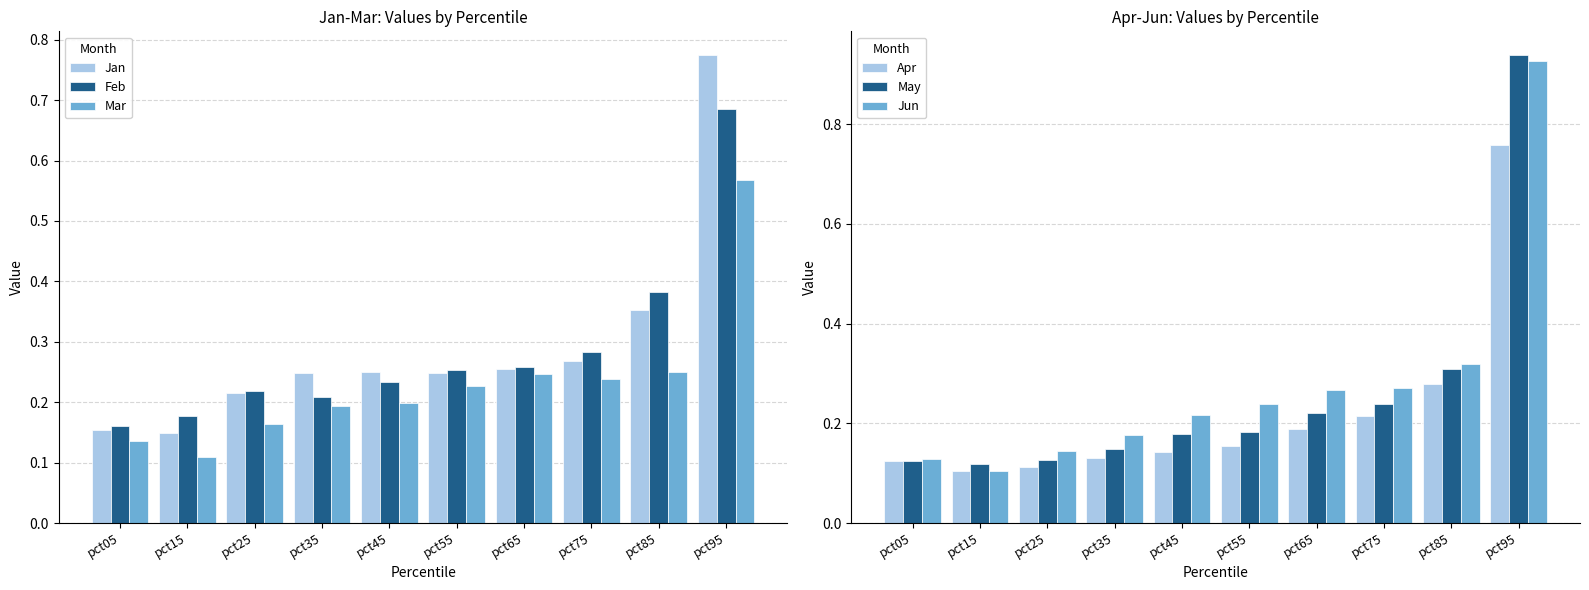

Reading left to right, what are all the values shown in this chart?

Jan: 0.2	0.1	0.2	0.2	0.2	0.2	0.3	0.3	0.4	0.8
Feb: 0.2	0.2	0.2	0.2	0.2	0.3	0.3	0.3	0.4	0.7
Mar: 0.1	0.1	0.2	0.2	0.2	0.2	0.2	0.2	0.3	0.6
Apr: 0.1	0.1	0.1	0.1	0.1	0.2	0.2	0.2	0.3	0.8
May: 0.1	0.1	0.1	0.1	0.2	0.2	0.2	0.2	0.3	0.9
Jun: 0.1	0.1	0.1	0.2	0.2	0.2	0.3	0.3	0.3	0.9